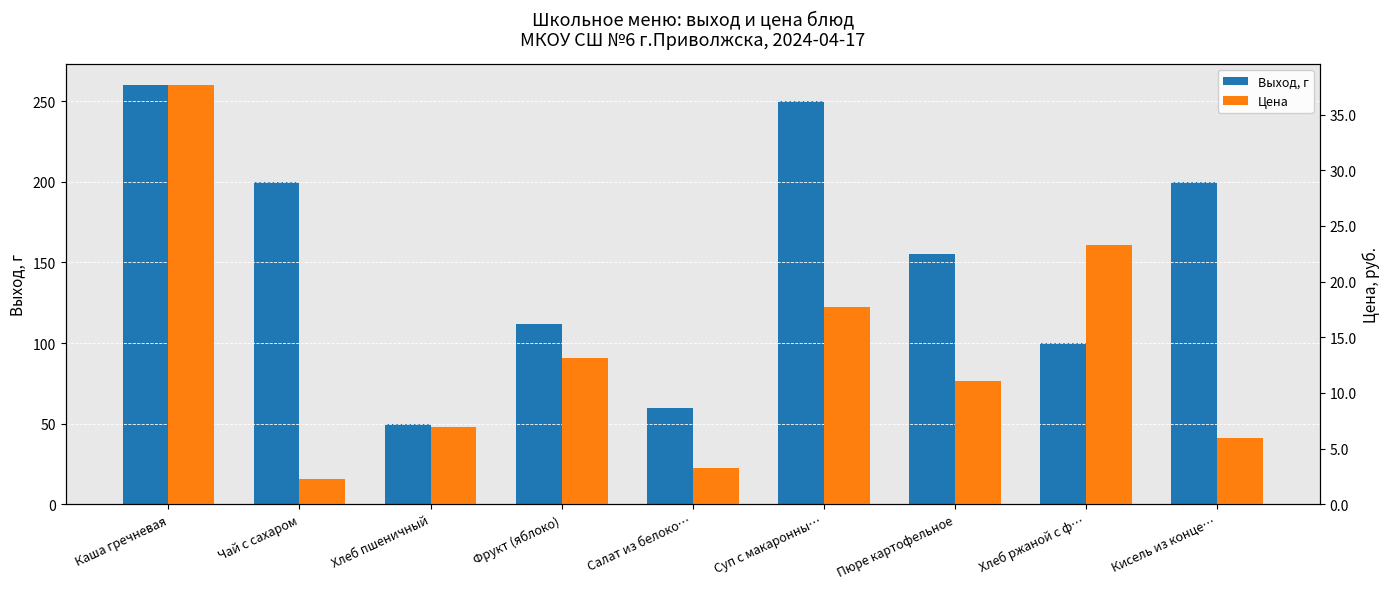

Rank the series at Хлеб пшеничный from lowest to highest value.

Цена, Выход, г